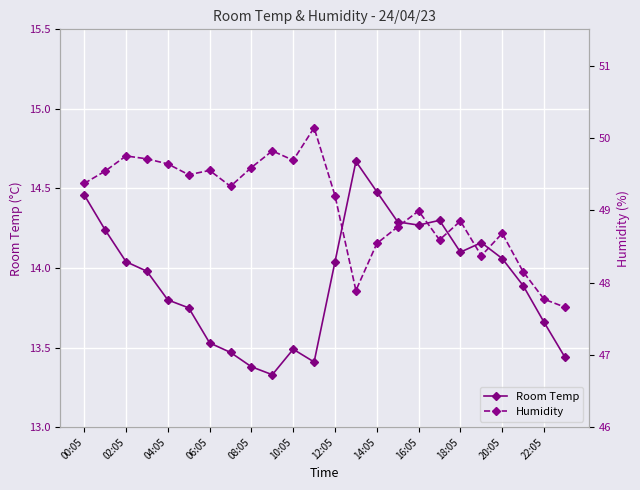

True or false: Room Temp has more than 1 interior local peaks.

True